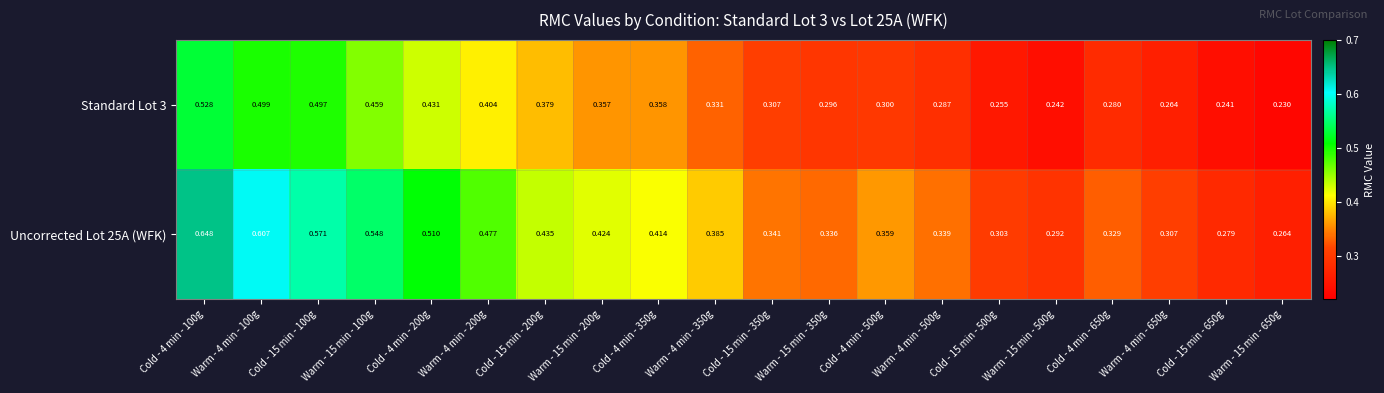

Is the value of Standard Lot 3 at Cold - 4 min - 100g greater than the value of Uncorrected Lot 25A (WFK) at Warm - 15 min - 500g?

Yes